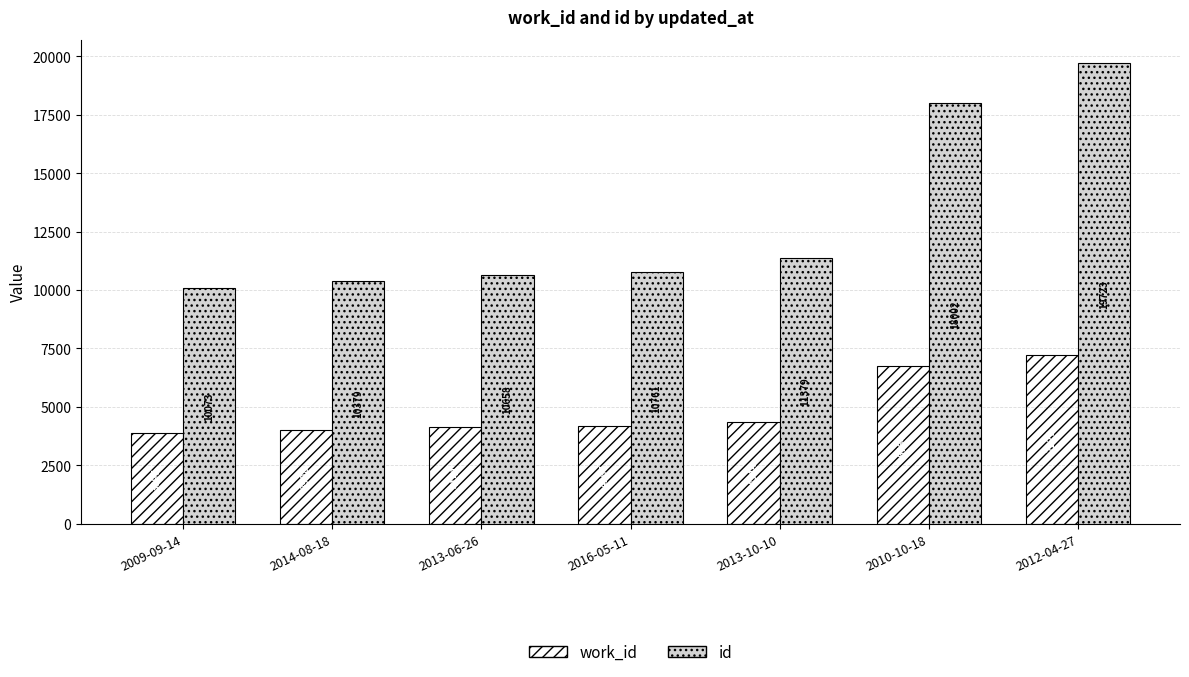

Rank the series by their maximum value, from lowest to highest.

work_id, id